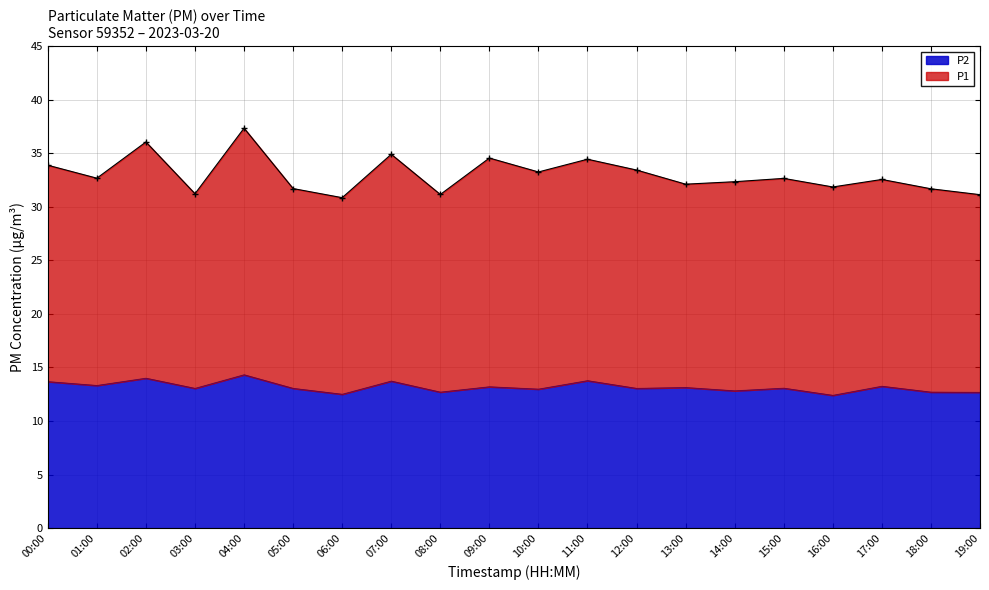

What value does the P1 series have at 03:00?

31.2